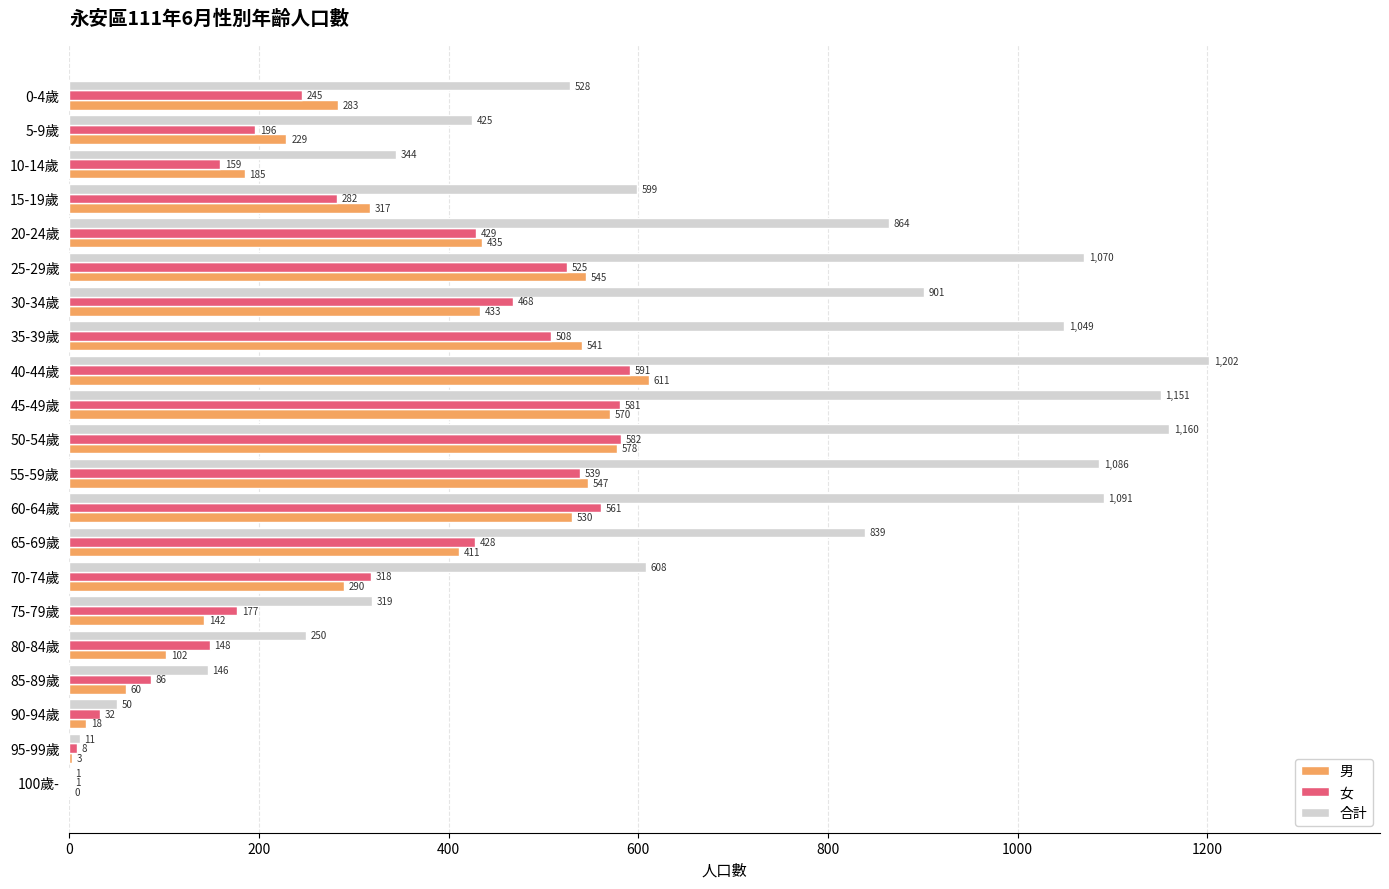

Between 15-19歲 and 75-79歲, which series saw the biggest shift?

合計